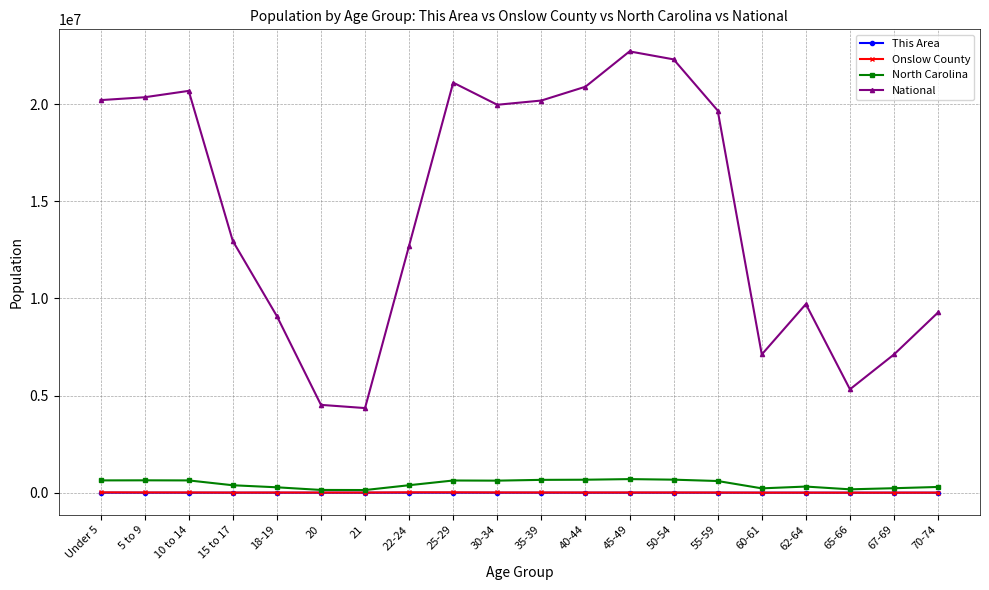

Which series has the largest range (max minus min)?

National